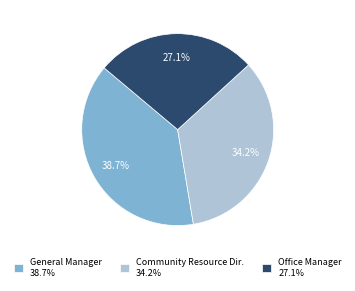

What percentage do General Manager 38.7% and Office Manager 27.1% together represent?

65.8%